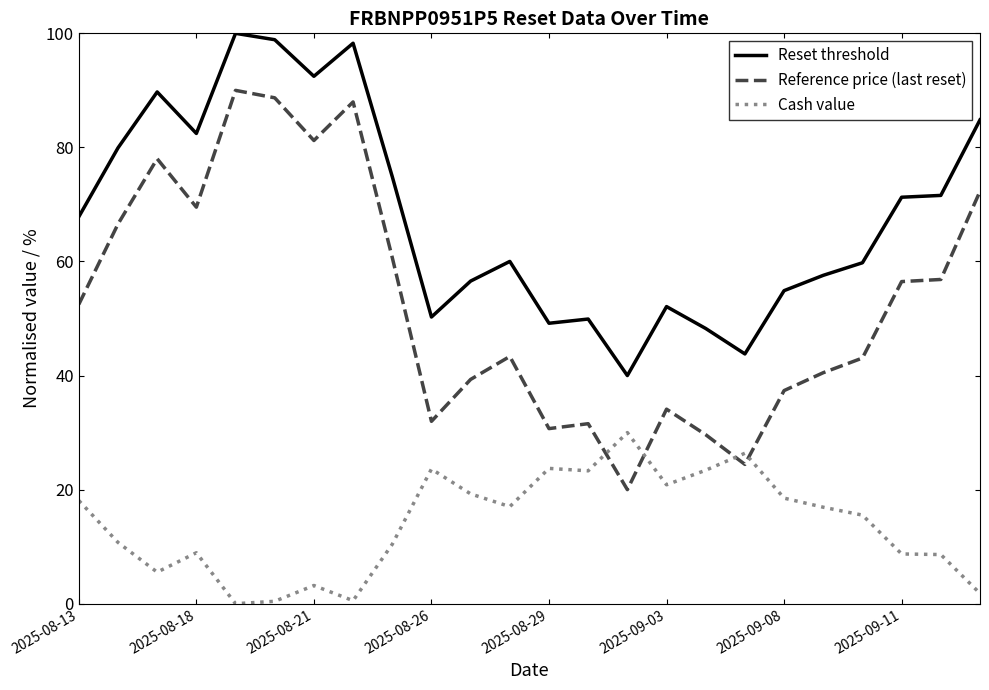

Which series has the largest total across all categories?

Reset threshold